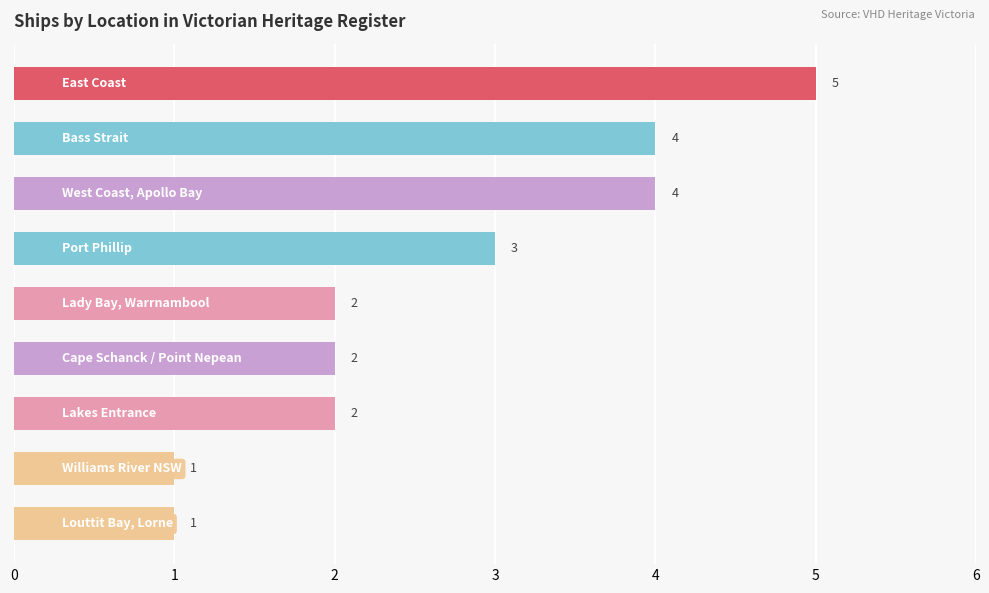

What is the average value?

3